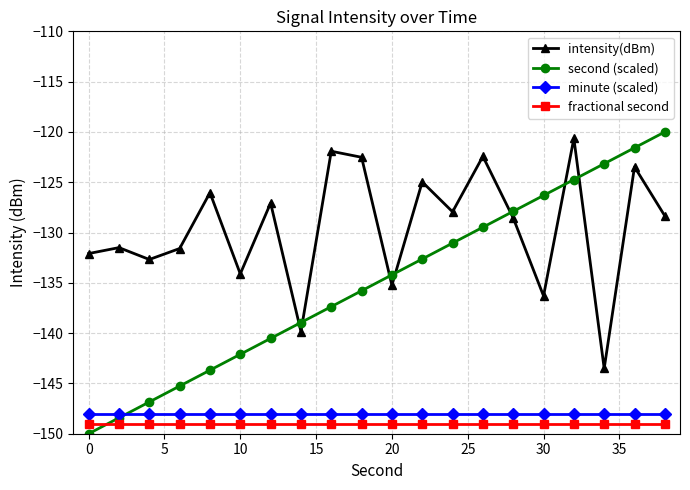

True or false: second (scaled) has more than 1 interior local peaks.

False